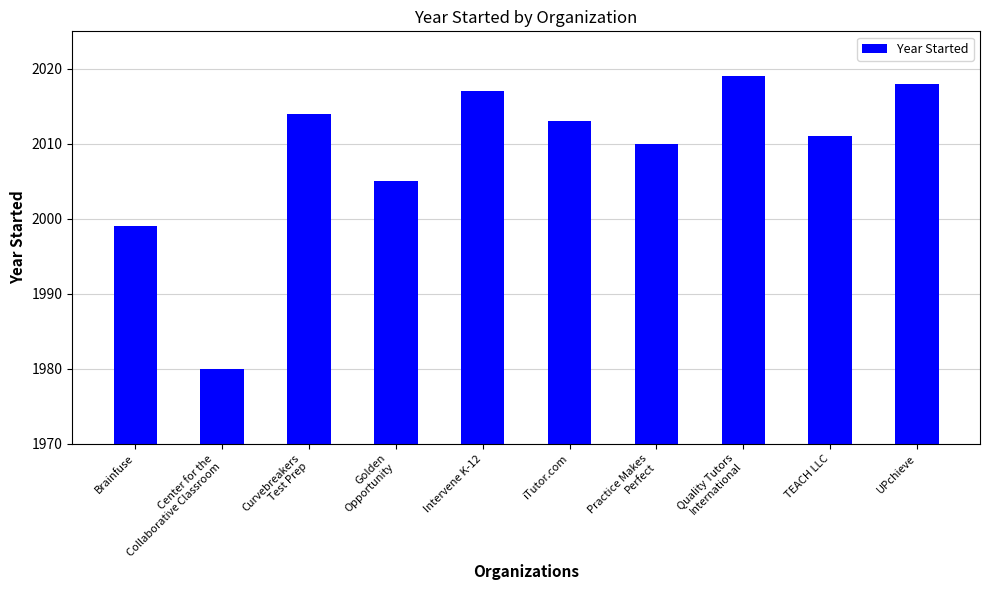

What is the difference between the values at TEACH LLC and Quality Tutors
International?

8